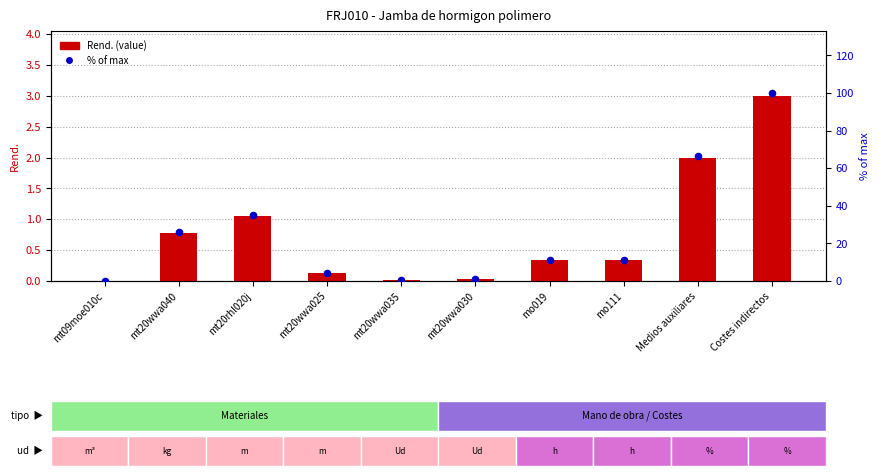

What is the total value across all series at mt20wwa030?

1.1